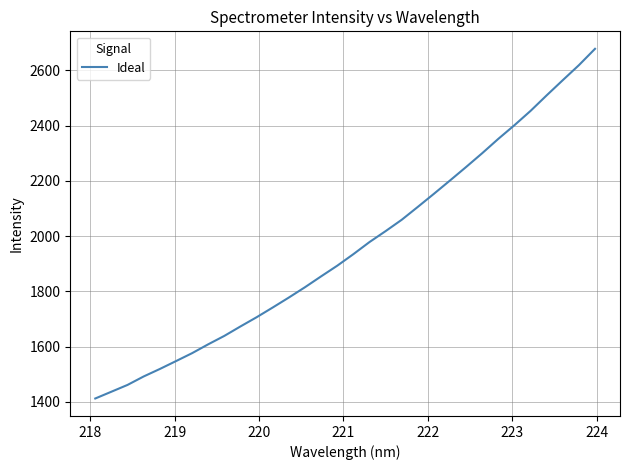

What is the smallest value displayed?

1411.9